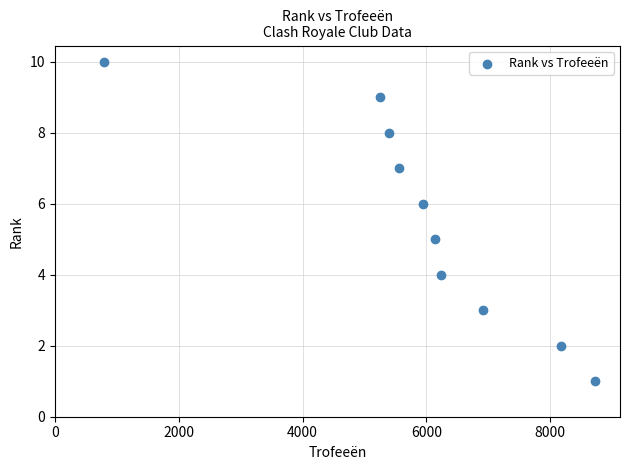

What is the range of Y values (max minus min)?

9